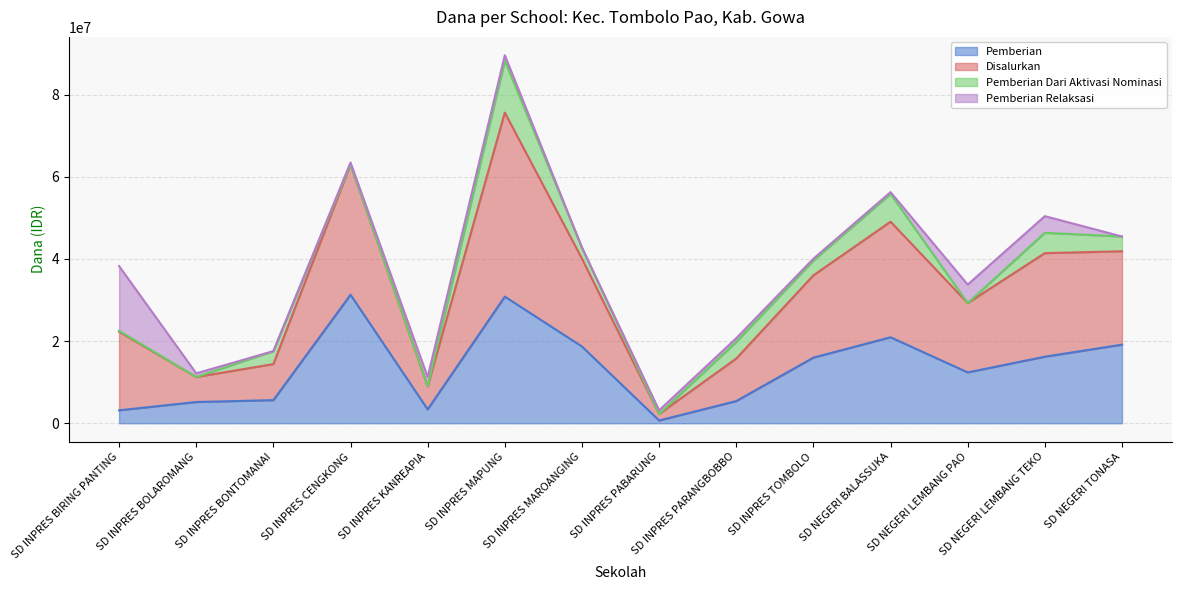

At which label does Pemberian reach its minimum?

SD INPRES PABARUNG